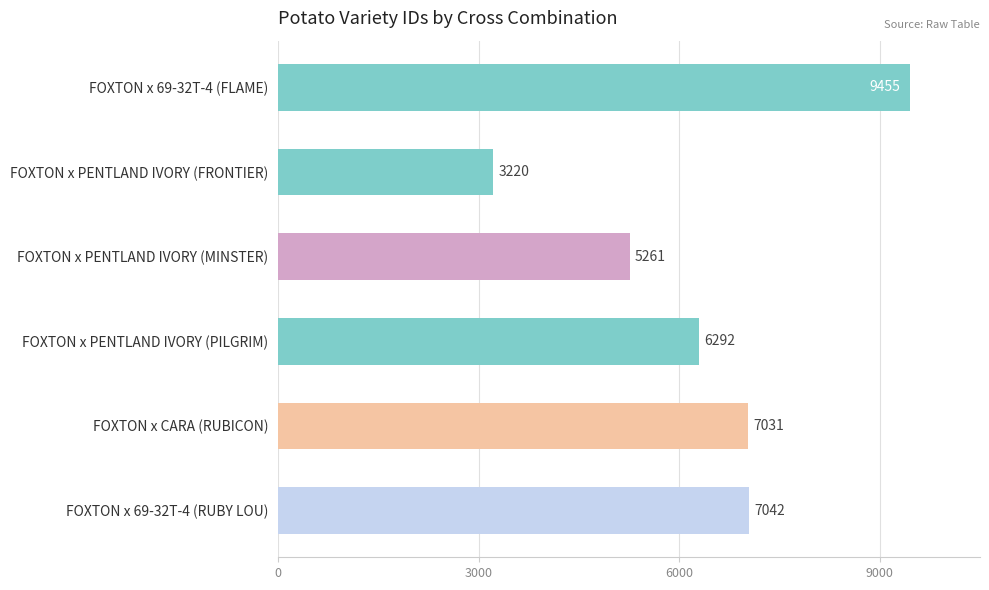

True or false: the data shows 11382 at FOXTON x CARA (RUBICON).

False